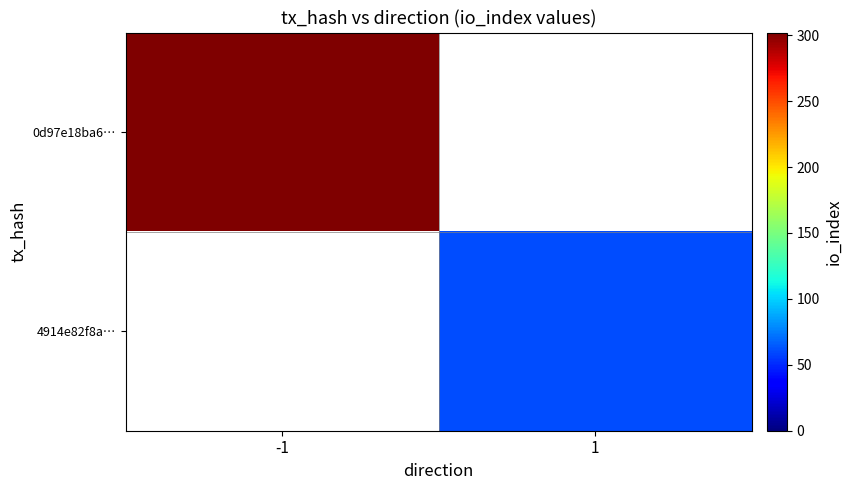

Between 1 and -1, which is larger?

-1